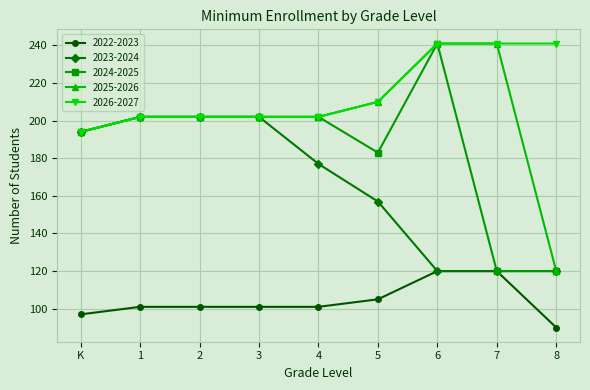

What is the difference between the 2024-2025 values at 4 and 8?

82